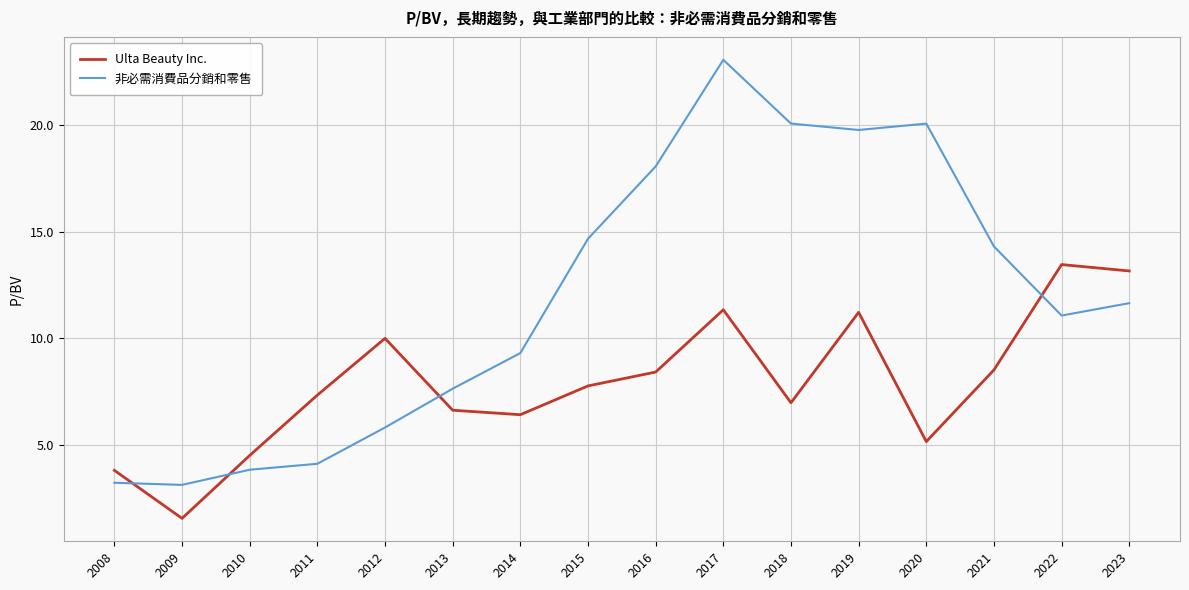

After their last crossing, which series has the higher values: Ulta Beauty Inc. or 非必需消費品分銷和零售?

Ulta Beauty Inc.